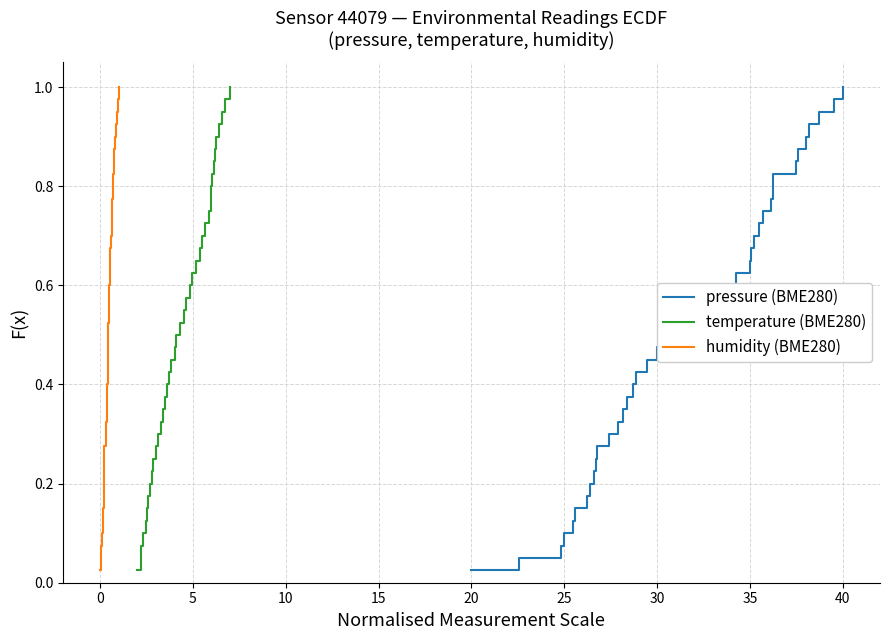

At which label is pressure (BME280) closest to 0?

20